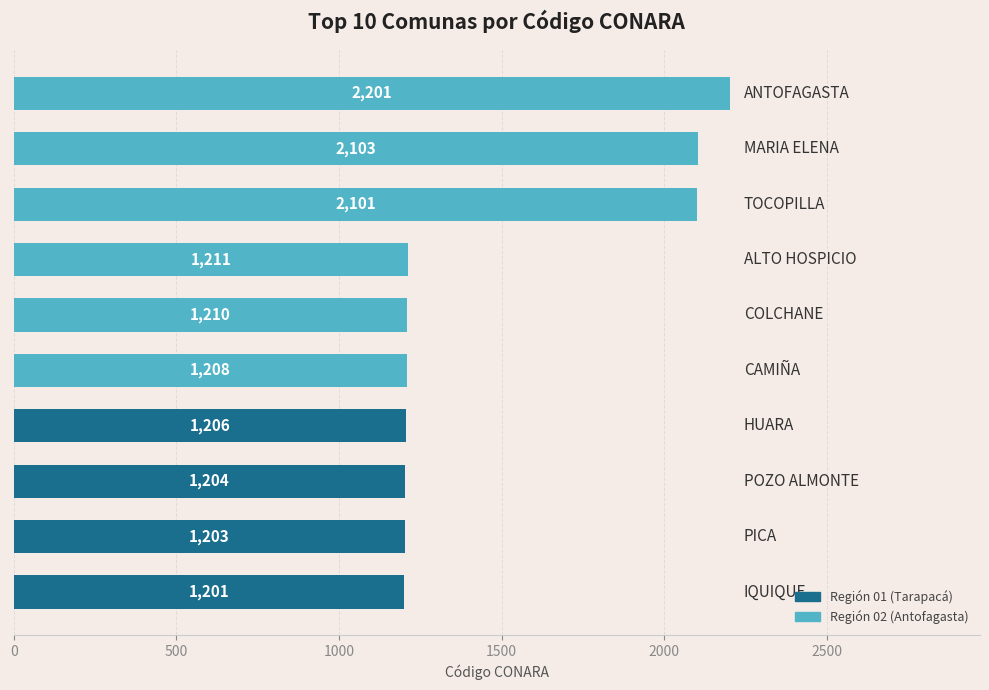

How many values are below 1210?

5